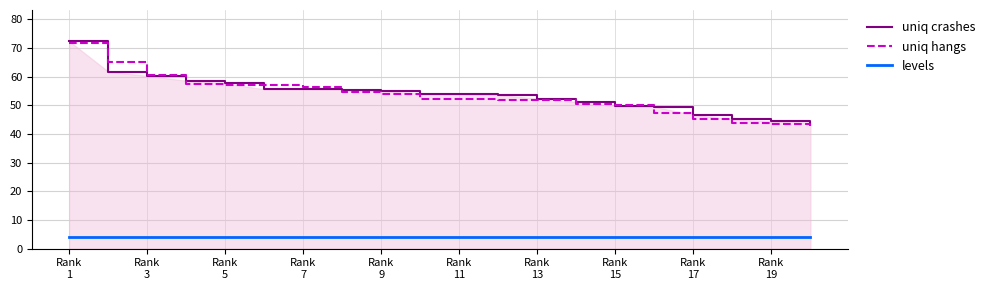

Which series has the largest range (max minus min)?

uniq hangs